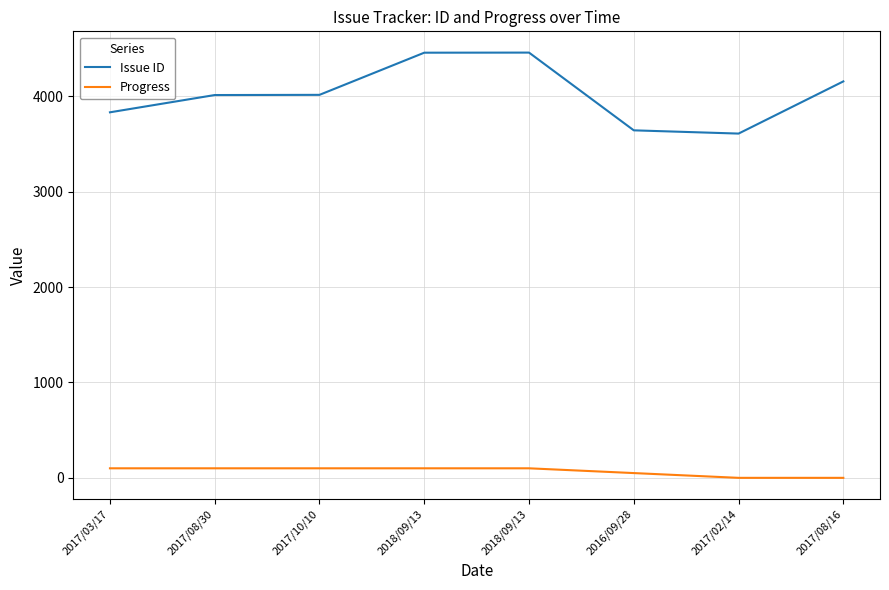

Where is the first local maximum for Issue ID?

2018/09/13